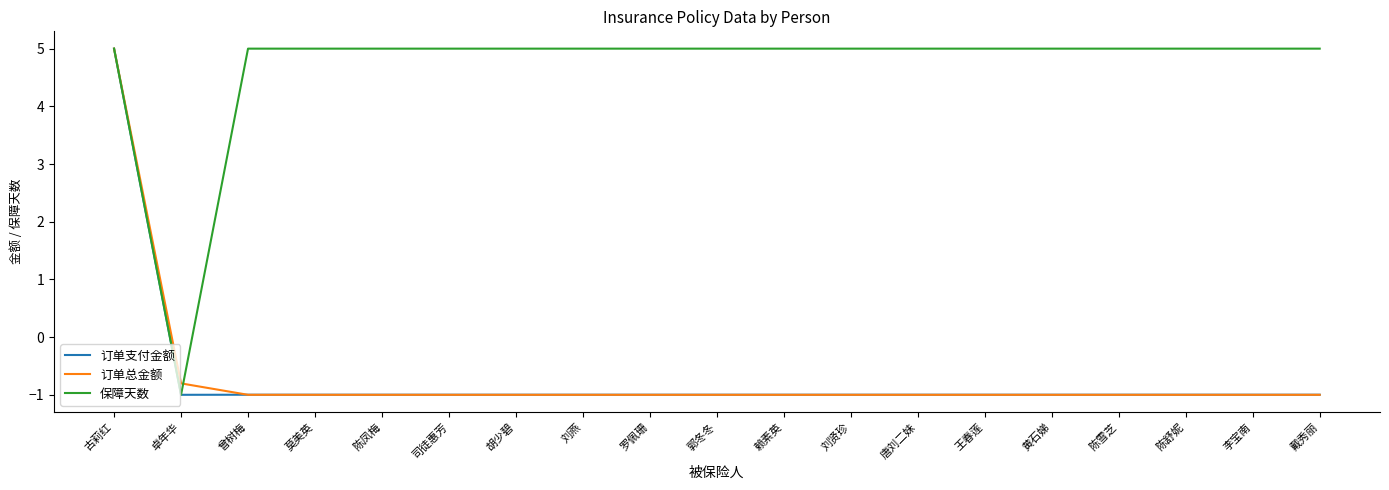

How many lines are shown in the chart?

3